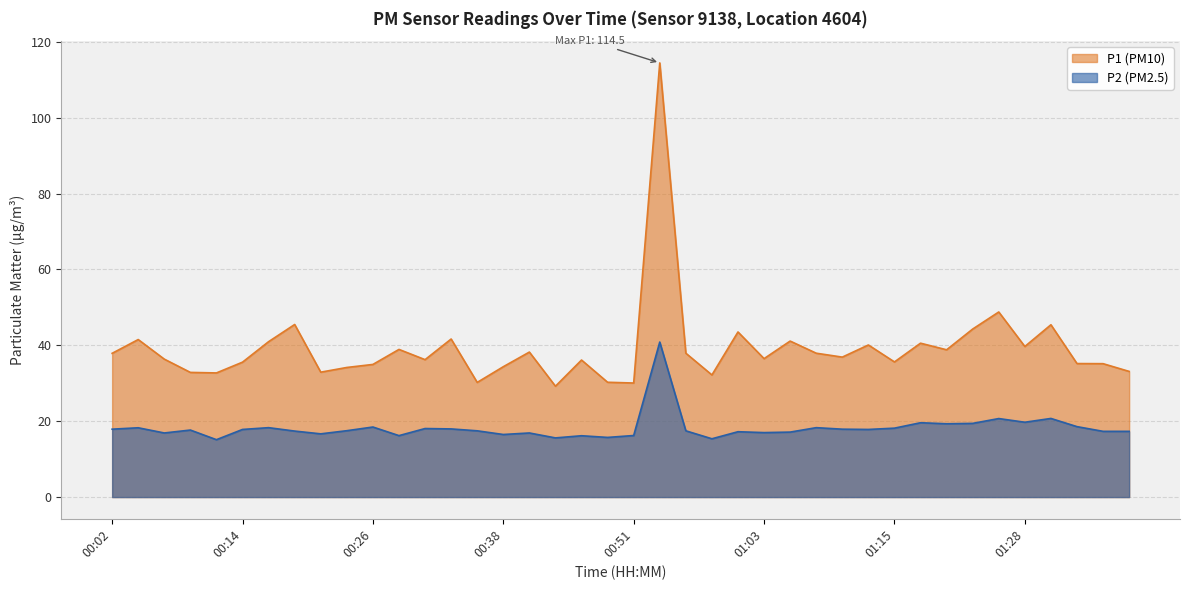

What are all the series names shown in the legend?

P1, P2